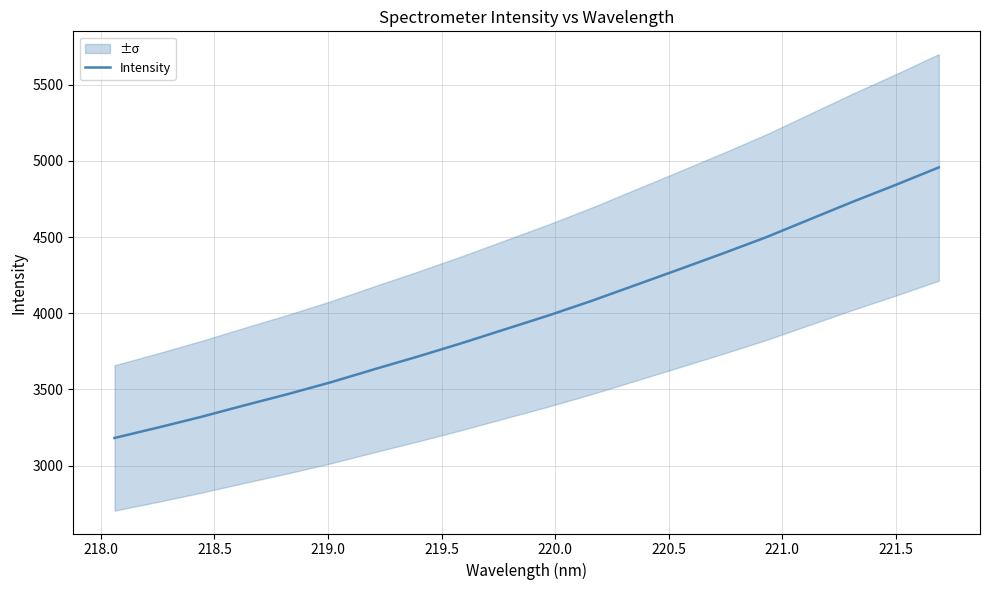

What is the average value?

3989.2